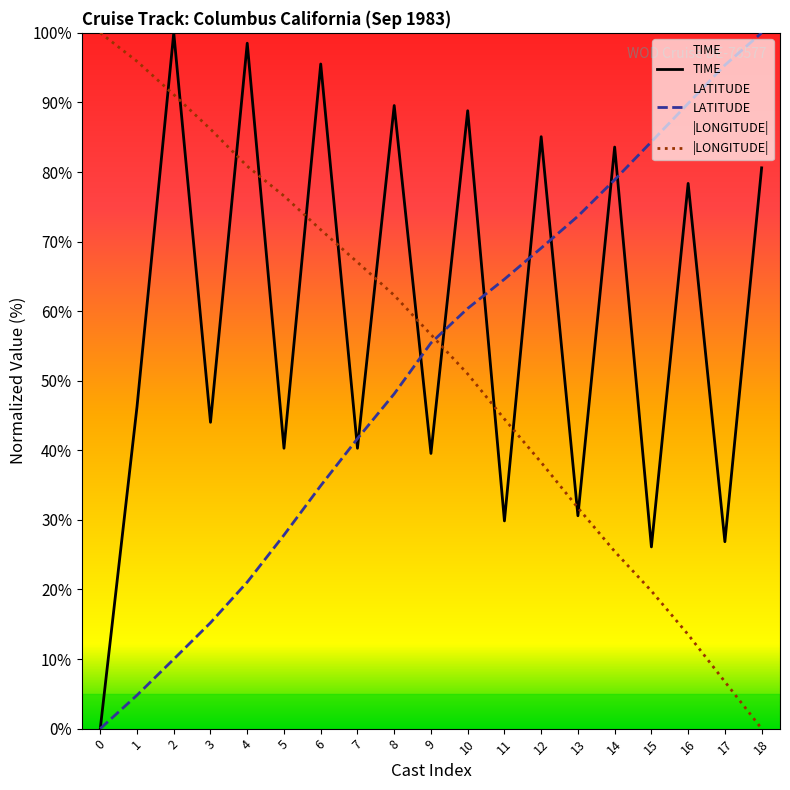

Is this an area chart (filled region under the line)?

No